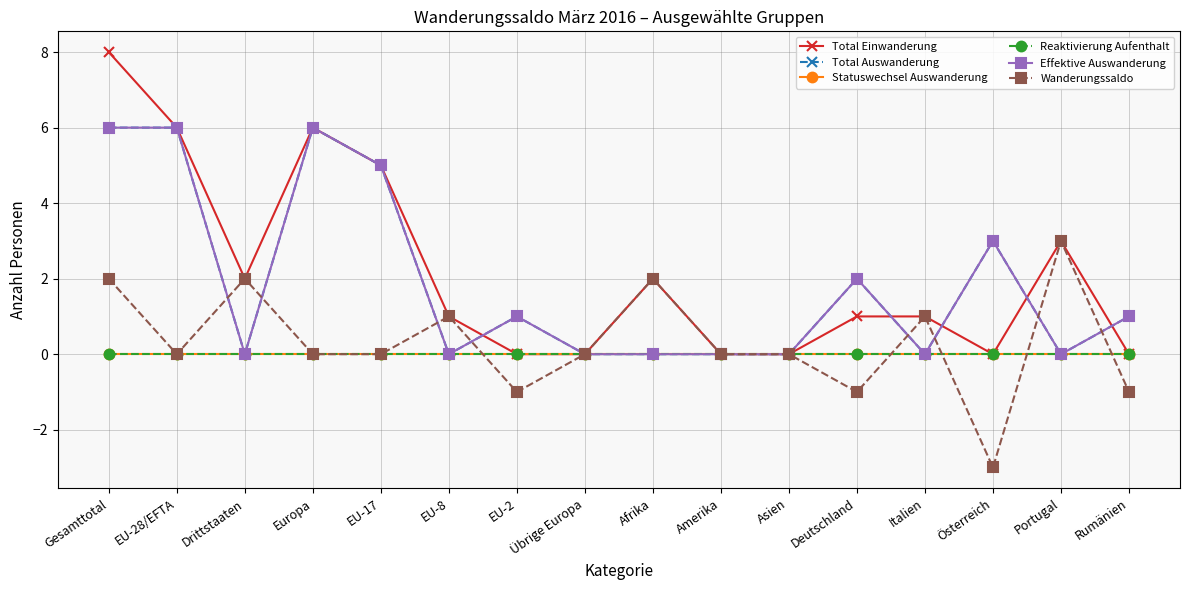

List the labels in order of Statuswechsel Auswanderung value, largest first.

Gesamttotal, EU-28/EFTA, Drittstaaten, Europa, EU-17, EU-8, EU-2, Übrige Europa, Afrika, Amerika, Asien, Deutschland, Italien, Österreich, Portugal, Rumänien